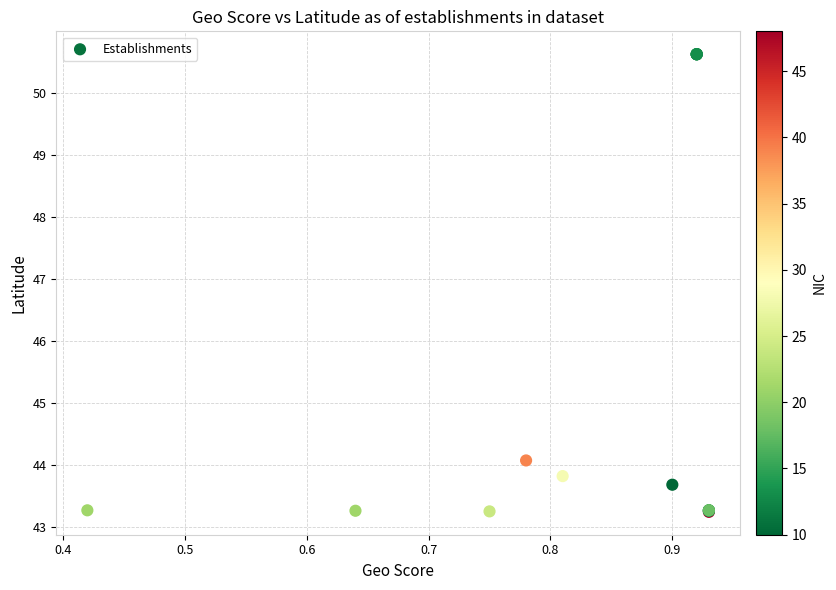

What Y value in the scatter plot is closest to 46?

44.1